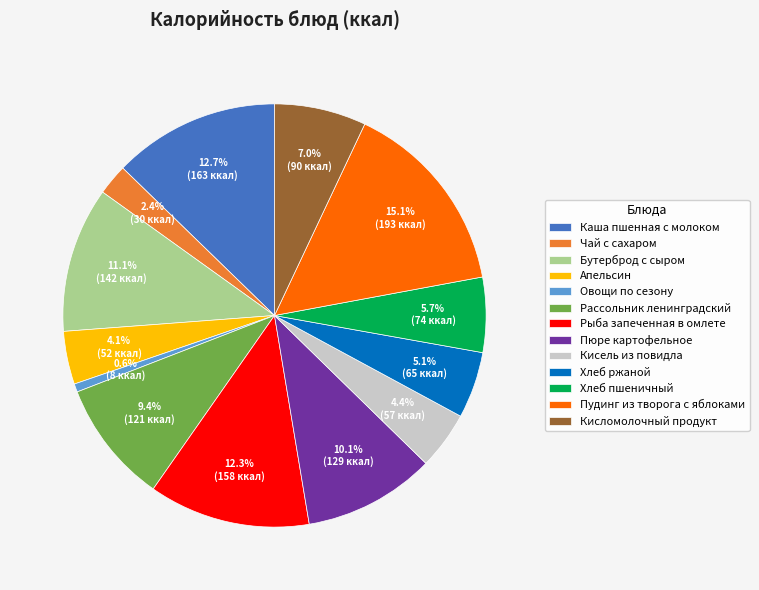

What percentage is the Кисель из повидла slice, to the nearest percent?

4%